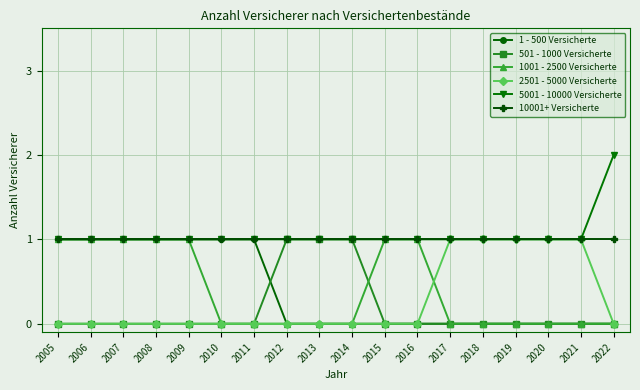

At how many categories does at least one series exceed 0?

18